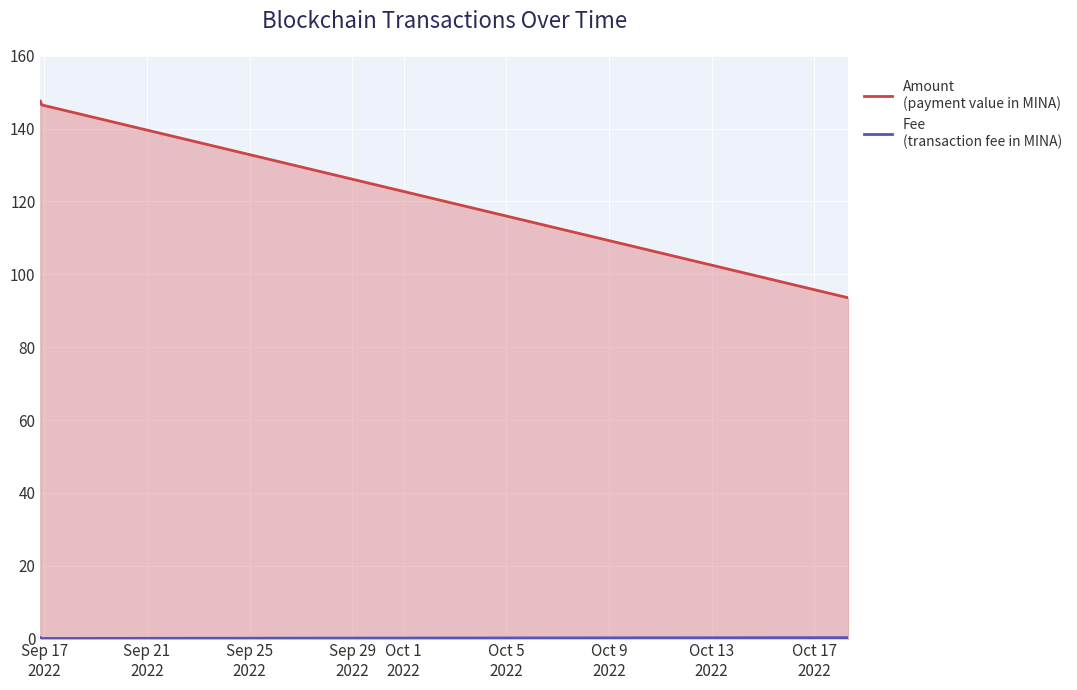

What position from the right is 2022-09-16 21:27:00?

3